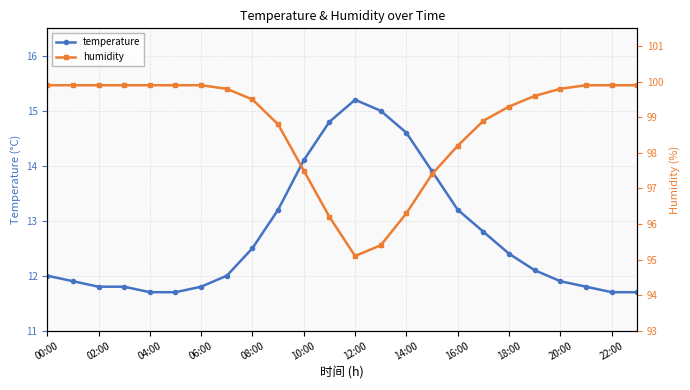

At which label does temperature reach its peak?

12:00